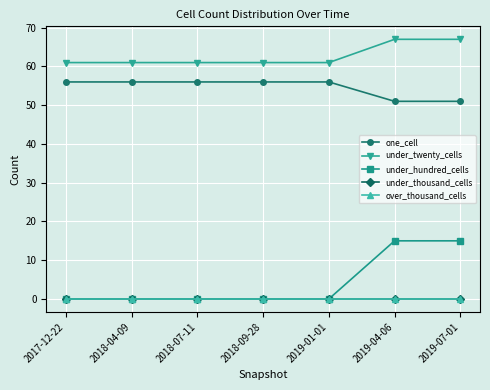

True or false: one_cell and under_hundred_cells cross at least once.

False